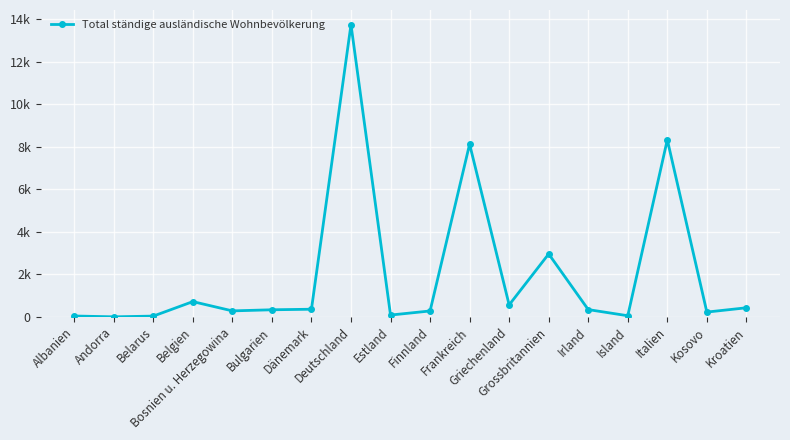

What is the value of the 6th point from the left?

333